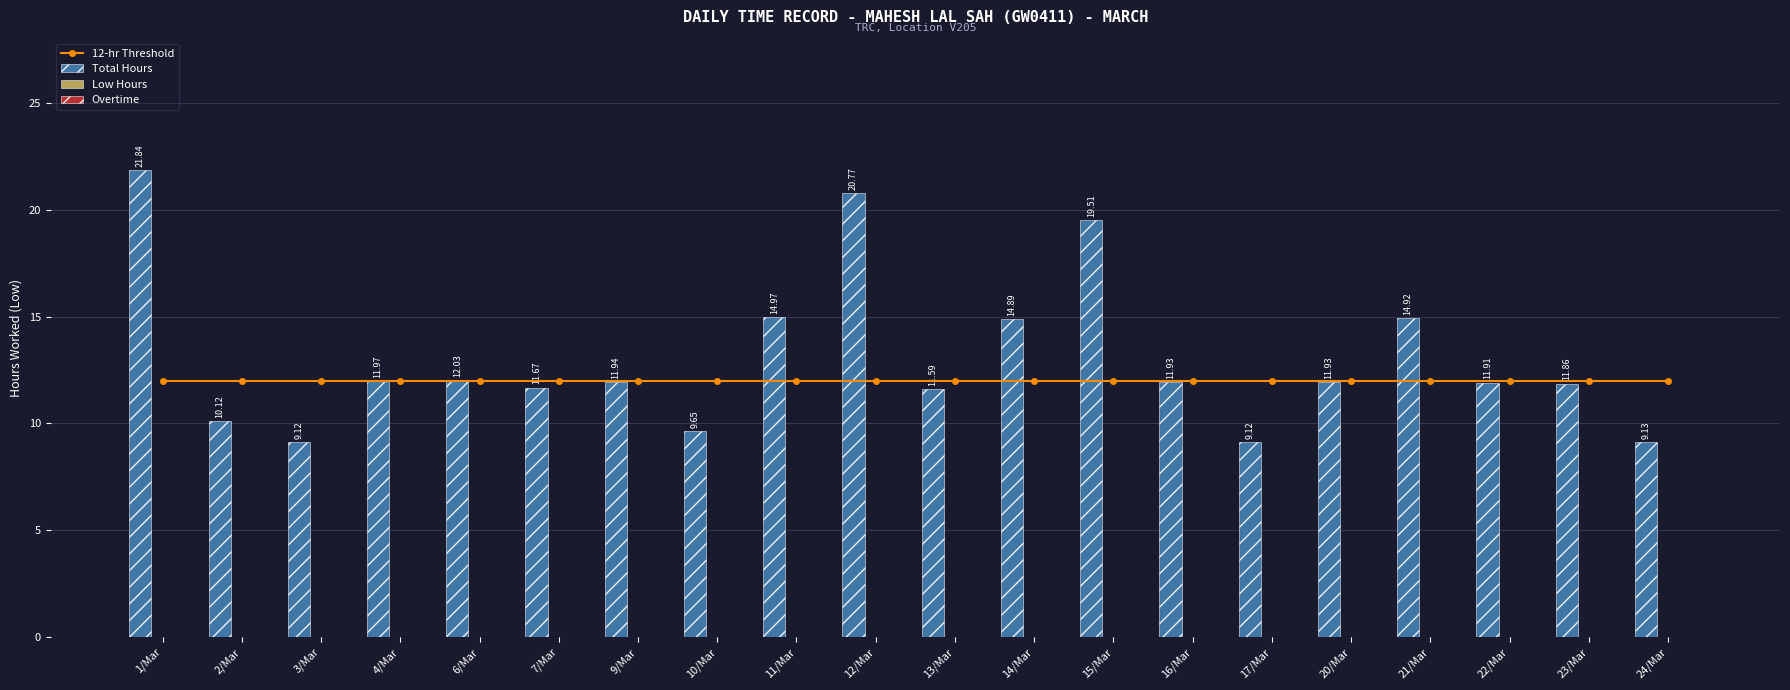

Reading left to right, transcribe all the data shown in this chart.

12-hr Threshold: 12.0	12.0	12.0	12.0	12.0	12.0	12.0	12.0	12.0	12.0	12.0	12.0	12.0	12.0	12.0	12.0	12.0	12.0	12.0	12.0
Total Hours: 21.8	10.1	9.1	12.0	12.0	11.7	11.9	9.7	15.0	20.8	11.6	14.9	19.5	11.9	9.1	11.9	14.9	11.9	11.9	9.1
Low Hours: 0.0	0.0	0.0	0.0	0.0	0.0	0.0	0.0	0.0	0.0	0.0	0.0	0.0	0.0	0.0	0.0	0.0	0.0	0.0	0.0
Overtime: 0.0	0.0	0.0	0.0	0.0	0.0	0.0	0.0	0.0	0.0	0.0	0.0	0.0	0.0	0.0	0.0	0.0	0.0	0.0	0.0